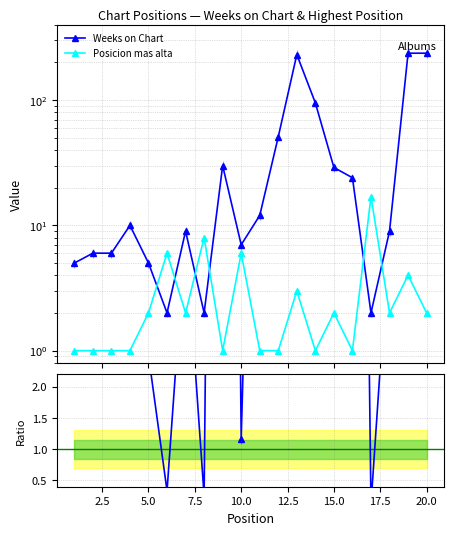

What is the average value of the Ratio (Weeks/Highest) series?

26.1